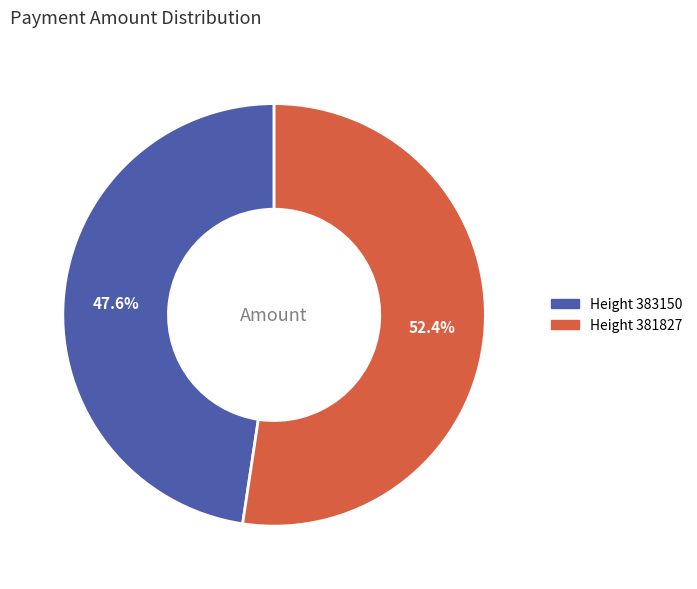

Does any single category account for the majority?

Yes